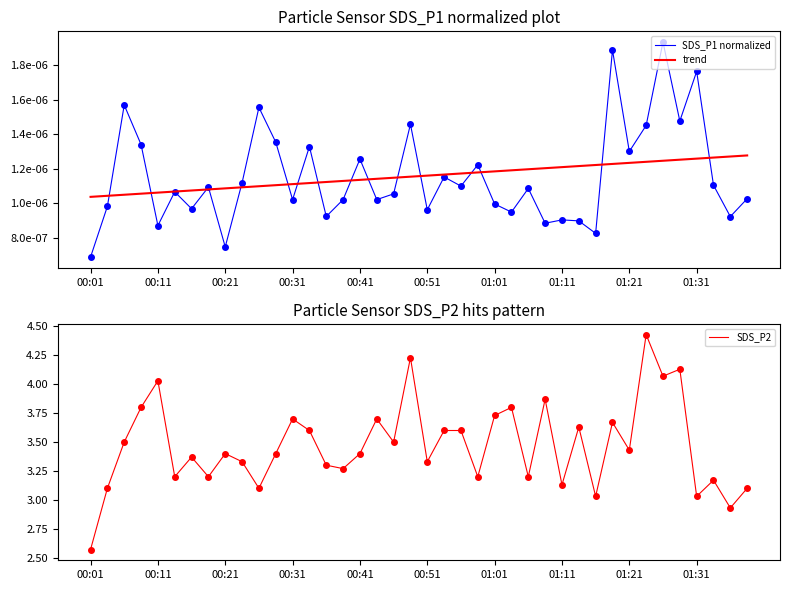

At which label is trend closest to 0?

00:01